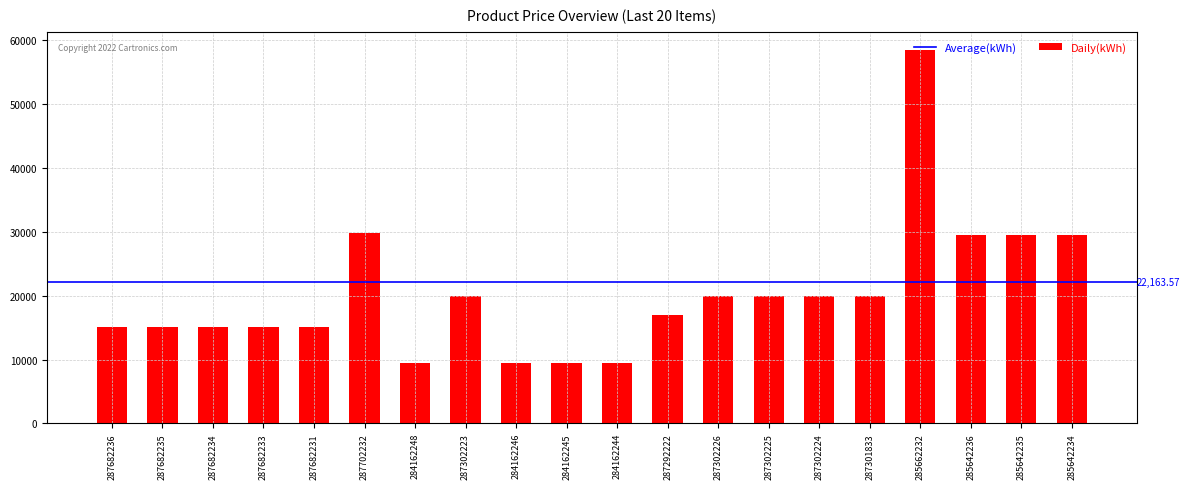

What is the sum of the values at 287292222 and 284162245?

26456.4